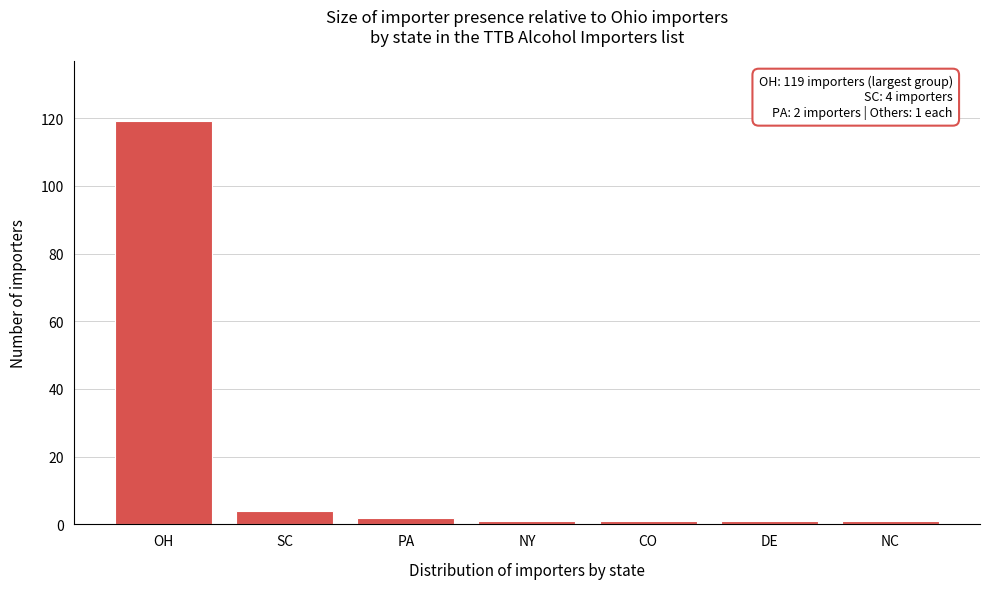

Reading right to left, extract all data points from this chart.

NC=1	DE=1	CO=1	NY=1	PA=2	SC=4	OH=119